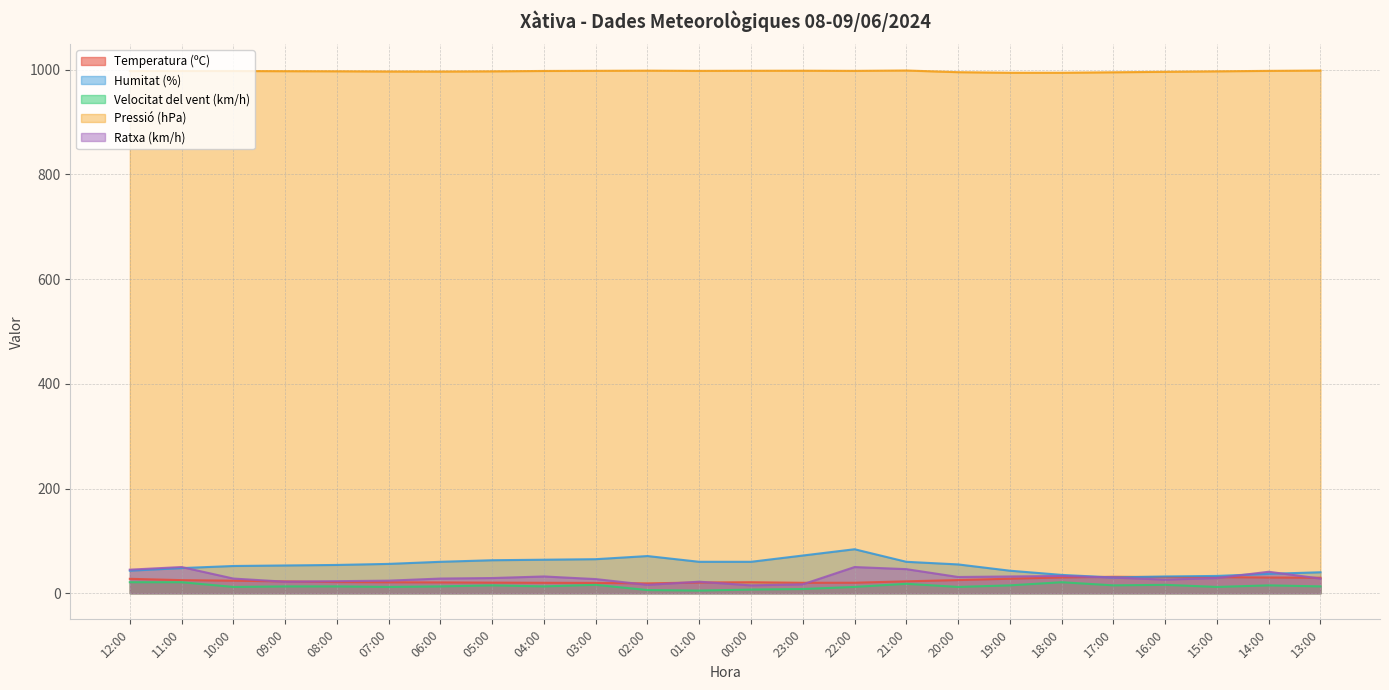

At how many categories does at least one series exceed 362?

24